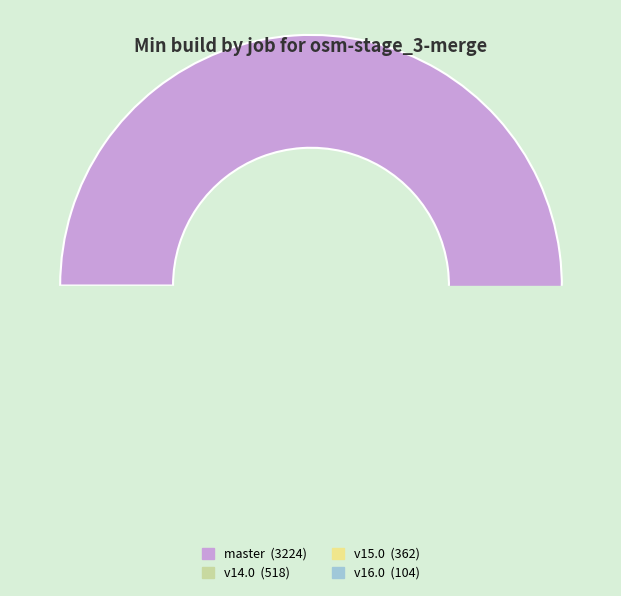

The osm-stage_3-merge/master slice represents 77% of the pie. True or false?

True